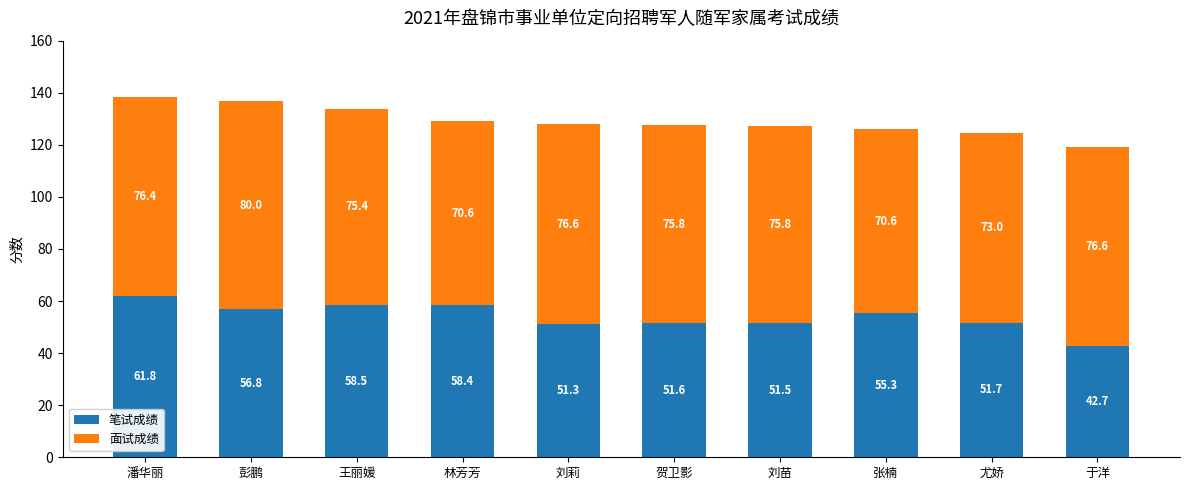

Where does the 笔试成绩 series first go above 55?

潘华丽